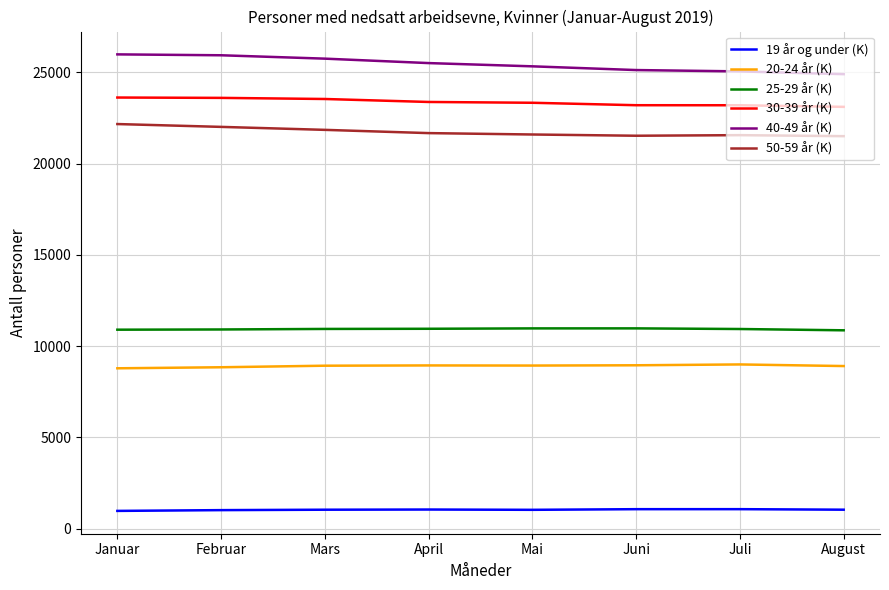

Count the number of data series in this chart.

6